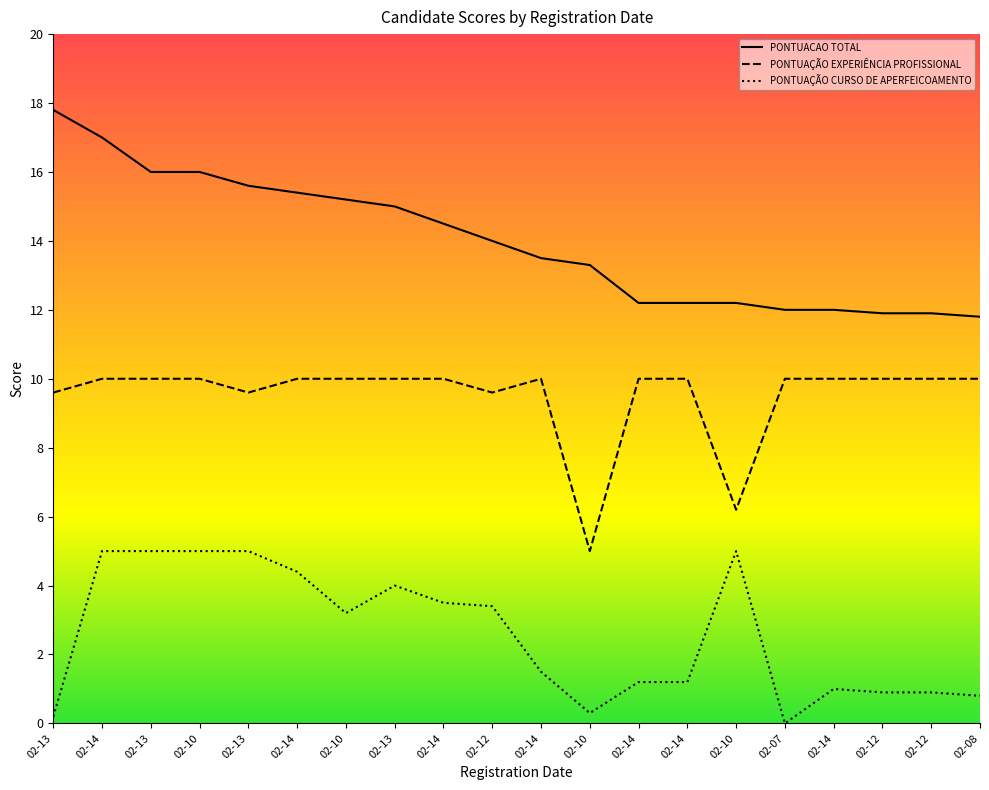

What are all the series names shown in the legend?

PONTUACAO TOTAL, PONTUAÇÃO EXPERIÊNCIA PROFISSIONAL, PONTUAÇÃO CURSO DE APERFEICOAMENTO